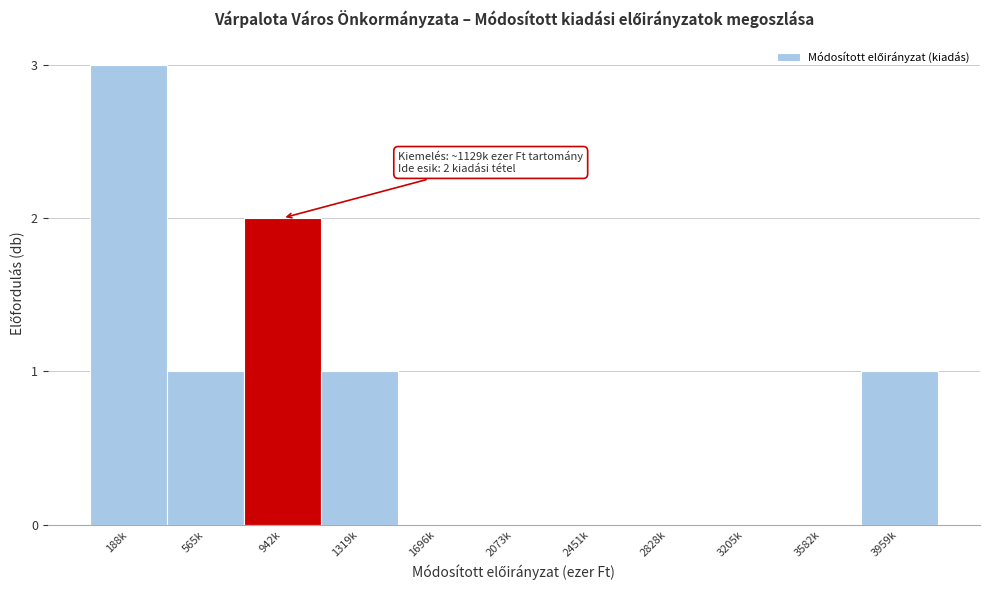

Reading left to right, list all the values displayed in this chart.

188k=3	565k=1	942k=2	1319k=1	1696k=0	2073k=0	2451k=0	2828k=0	3205k=0	3582k=0	3959k=1